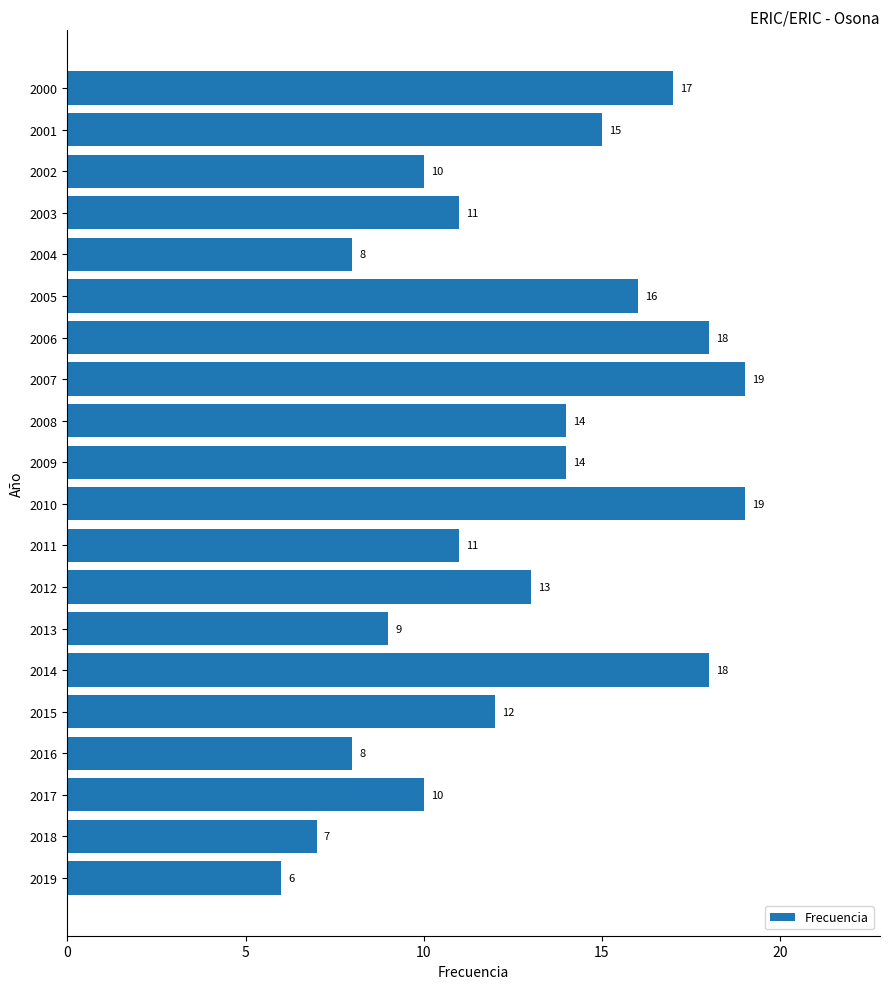

Where is the data nearest to the value 12?

2015